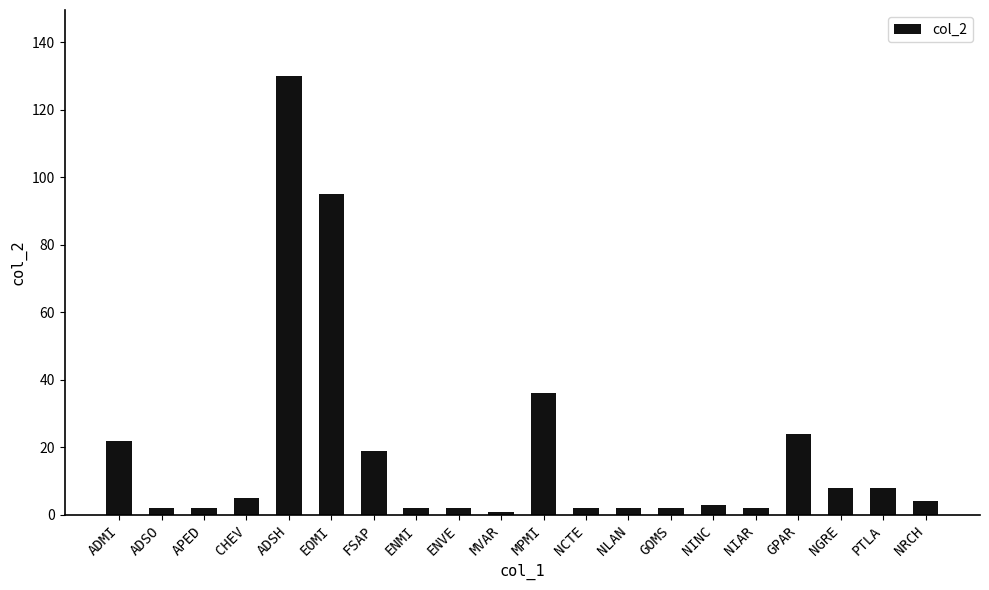

How many distinct data groups are displayed?

1